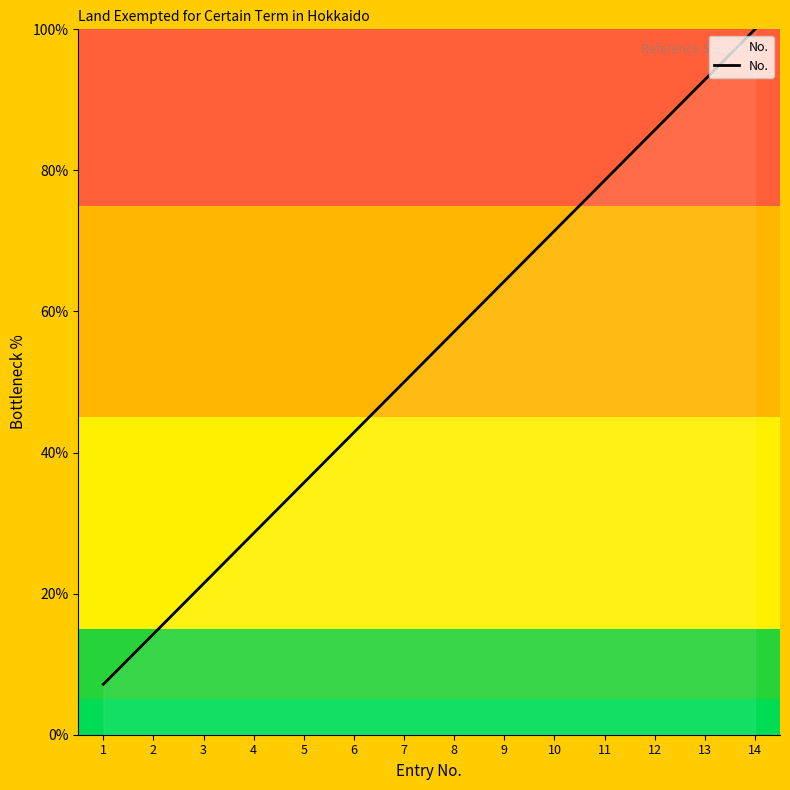

Is this an area chart (filled region under the line)?

No